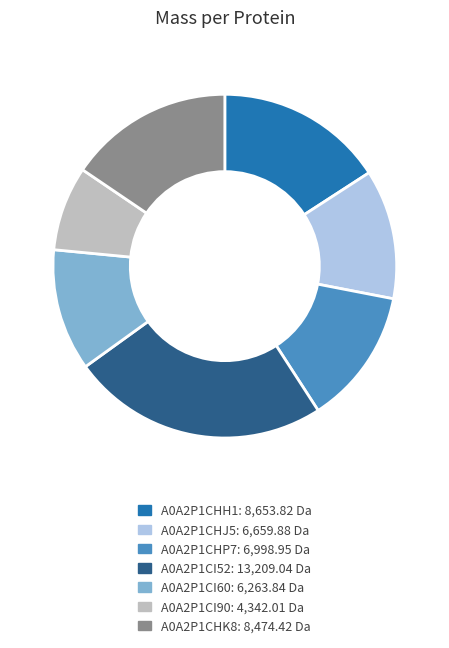

Is it true that A0A2P1CI90 is 8% of the pie?

True